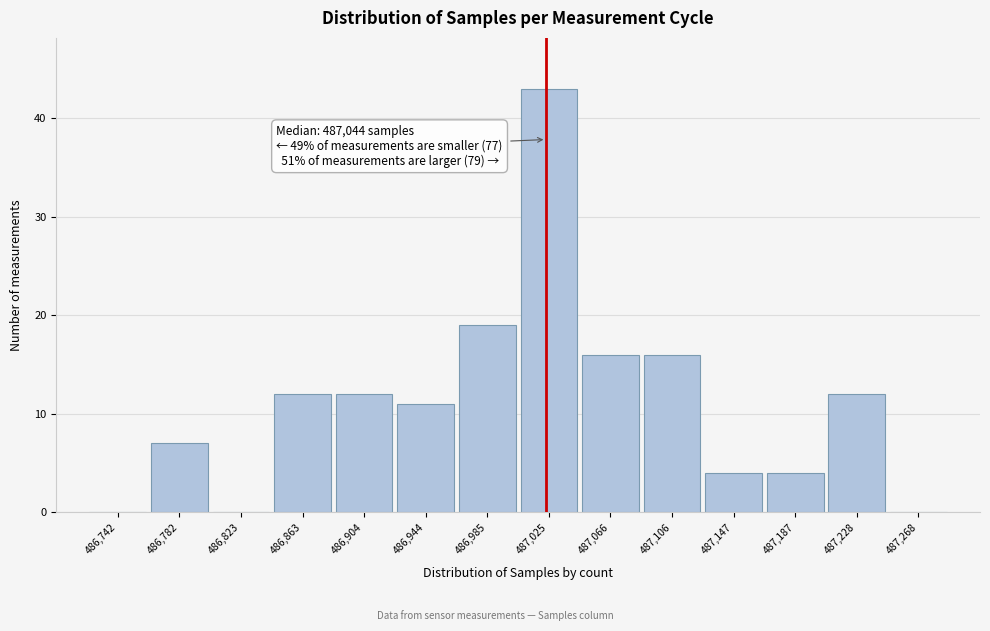

Reading left to right, transcribe all the data shown in this chart.

486,742=0	486,782=7	486,823=0	486,863=12	486,904=12	486,944=11	486,985=19	487,025=43	487,066=16	487,106=16	487,147=4	487,187=4	487,228=12	487,268=0